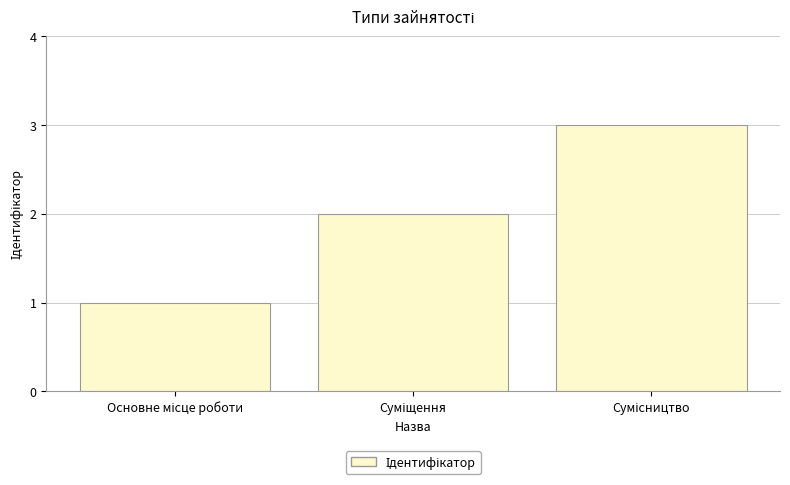

What is the sum of all values?

6